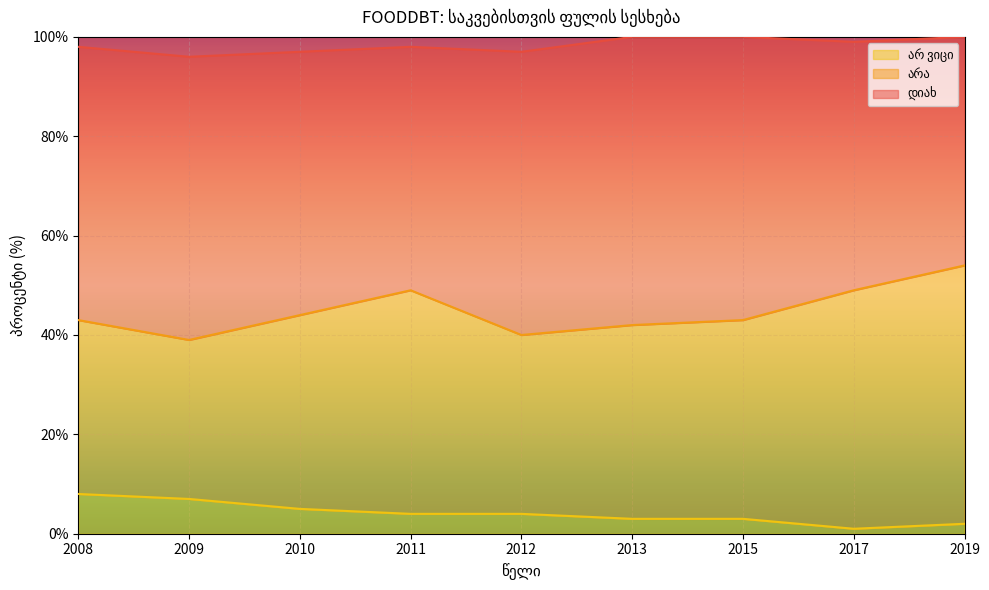

Which category has the lowest value in the არ ვიცი series?

2017